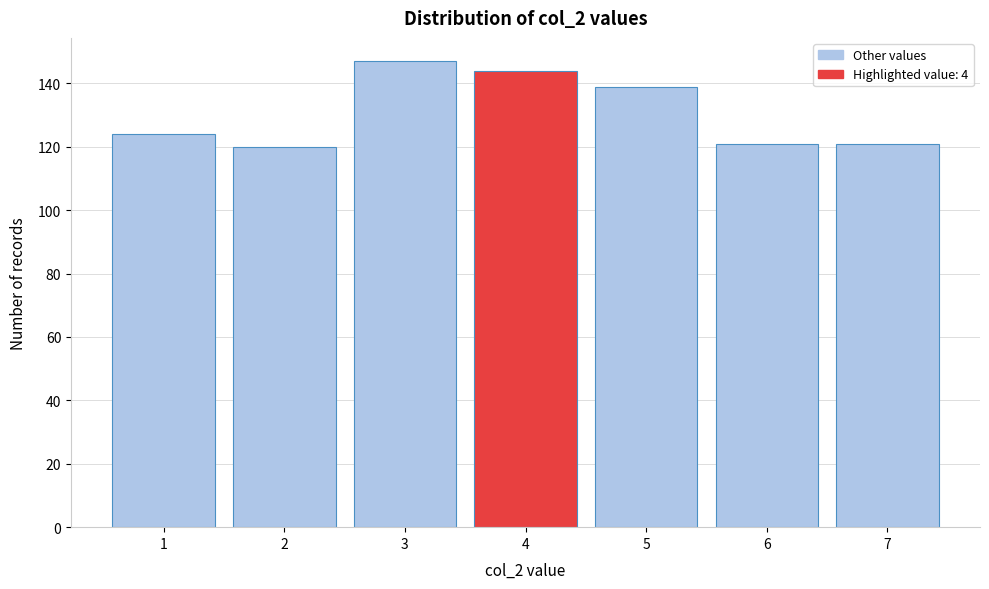

Reading left to right, list every bar in this chart as the range it spans on the x-axis followed by its height. The values are not printed on the chart, so give them approximately, as read against the axis.

0.5 to 1.5: 124
1.5 to 2.5: 120
2.5 to 3.5: 148
3.5 to 4.5: 144
4.5 to 5.5: 140
5.5 to 6.5: 122
6.5 to 7.5: 122